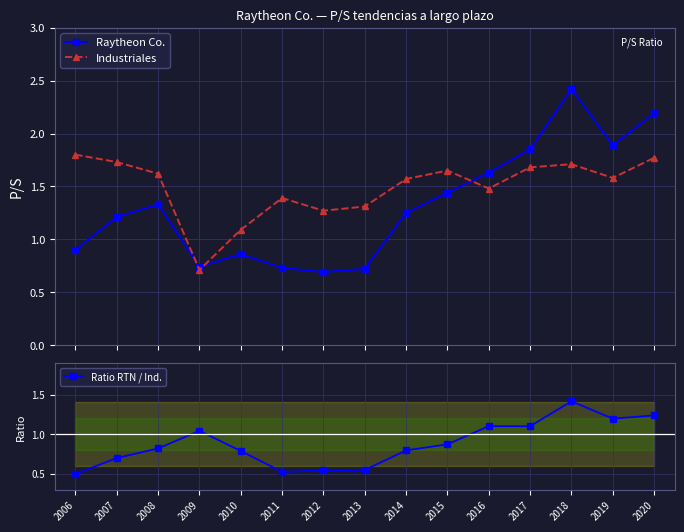

How many interior local peaks does the Ratio RTN / Ind. series have?

3